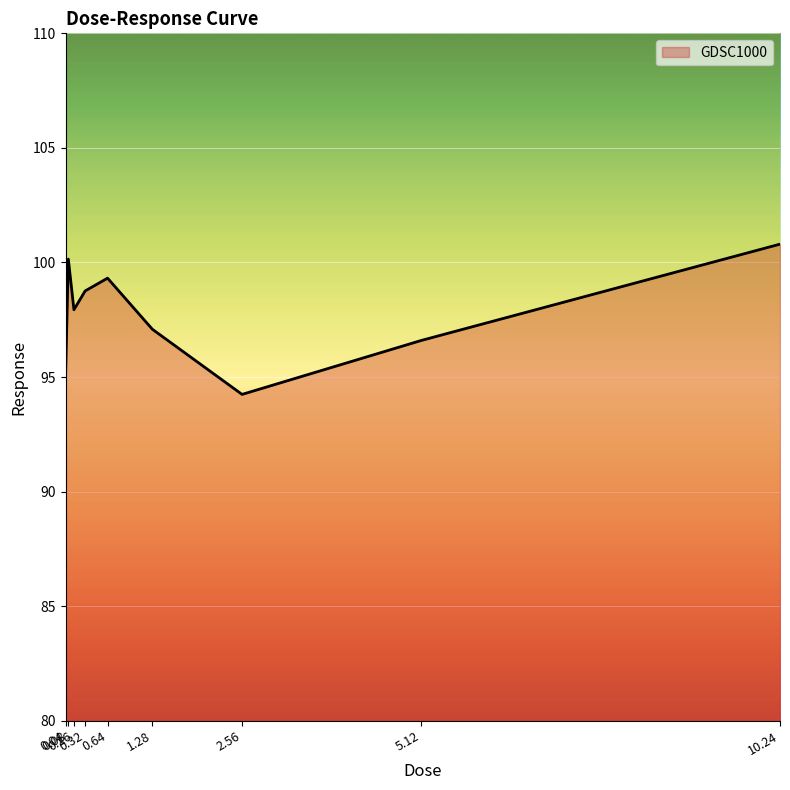

Where is the first local maximum?

0.08